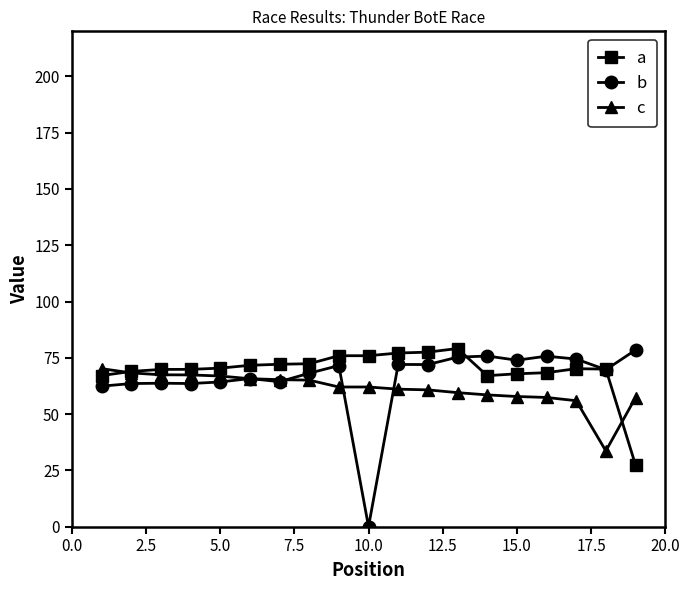

True or false: a has more than 0 points higher than both neighbors.

True